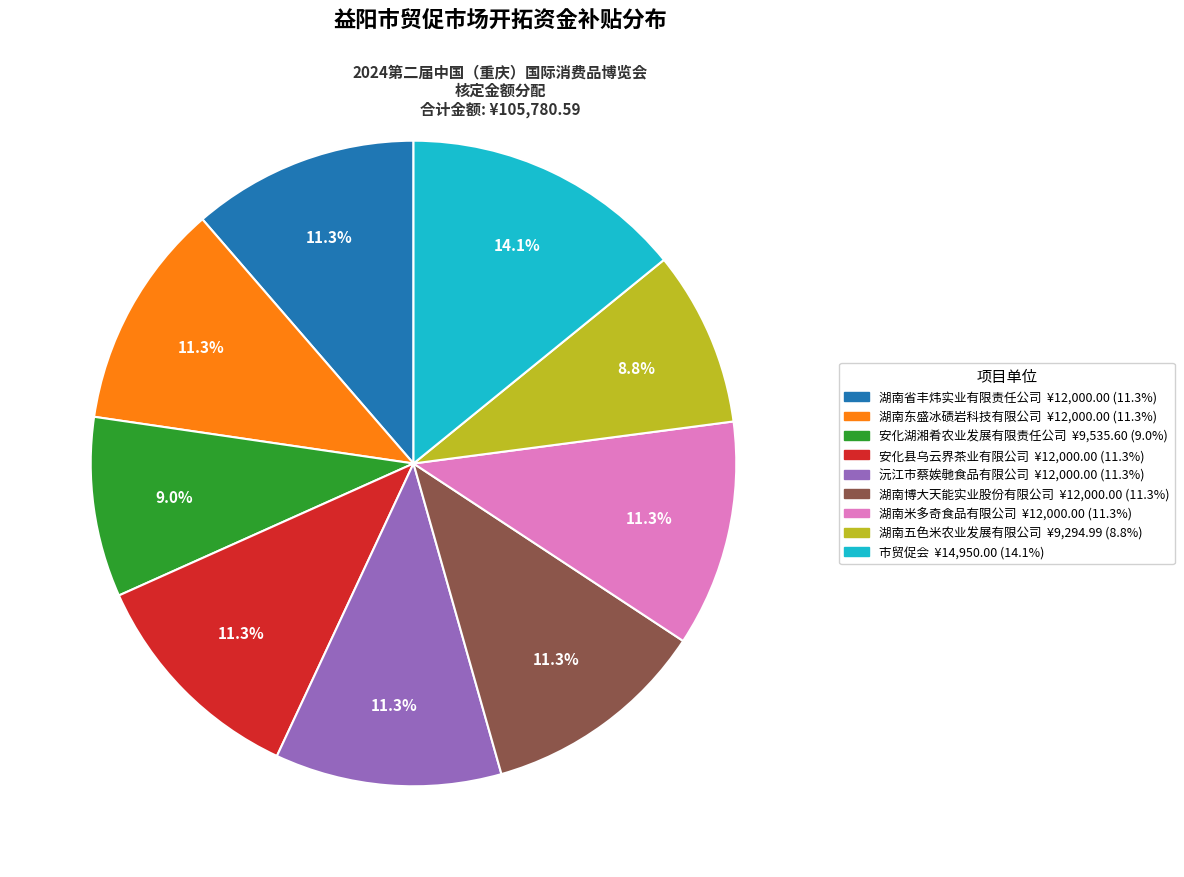

To the nearest percent, what is the difference between the largest and smallest slice percentages?

5%